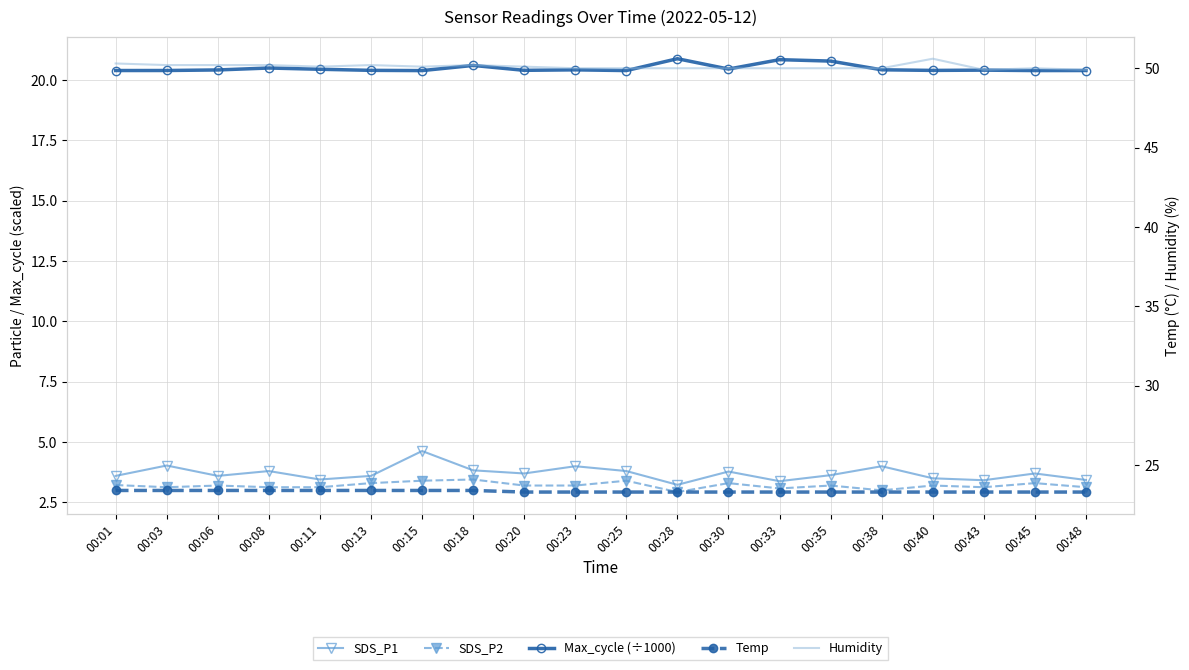

How many lines are shown in the chart?

5